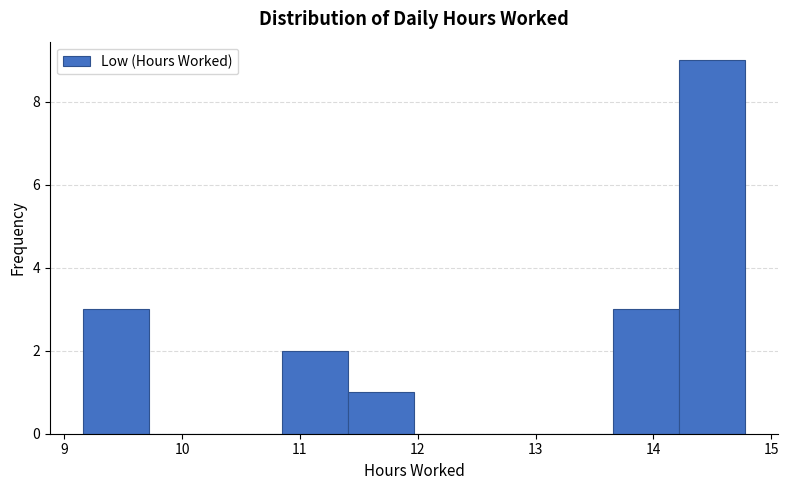

Reading left to right, transcribe this chart: for each bar, give the range it covers on the x-axis and its height. Neither the bar edges nor the heights are printed on the chart, so give them approximately, as read against the axes.

9.2 to 9.7: 3
9.7 to 10.3: 0
10.3 to 10.8: 0
10.8 to 11.4: 2
11.4 to 12.0: 1
12.0 to 12.5: 0
12.5 to 13.1: 0
13.1 to 13.7: 0
13.7 to 14.2: 3
14.2 to 14.8: 9